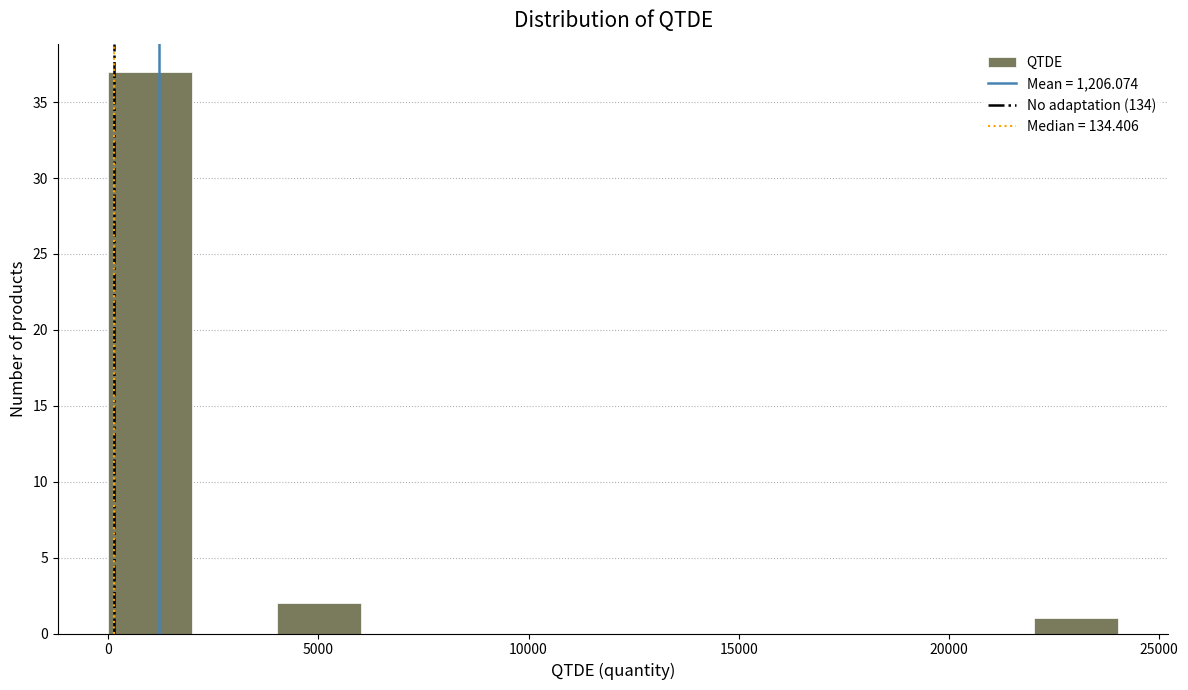

Reading left to right, transcribe this chart: for each bar, give the range it covers on the x-axis and its height. Neither the bar edges nor the heights are printed on the chart, so give them approximately, as read against the axes.

0 to 2000: 37
2000 to 4000: 0
4000 to 6000: 2
6000 to 8000: 0
8000 to 10000: 0
10000 to 12000: 0
12000 to 14000: 0
14000 to 16000: 0
16000 to 18000: 0
18000 to 20000: 0
20000 to 22000: 0
22000 to 24000: 1